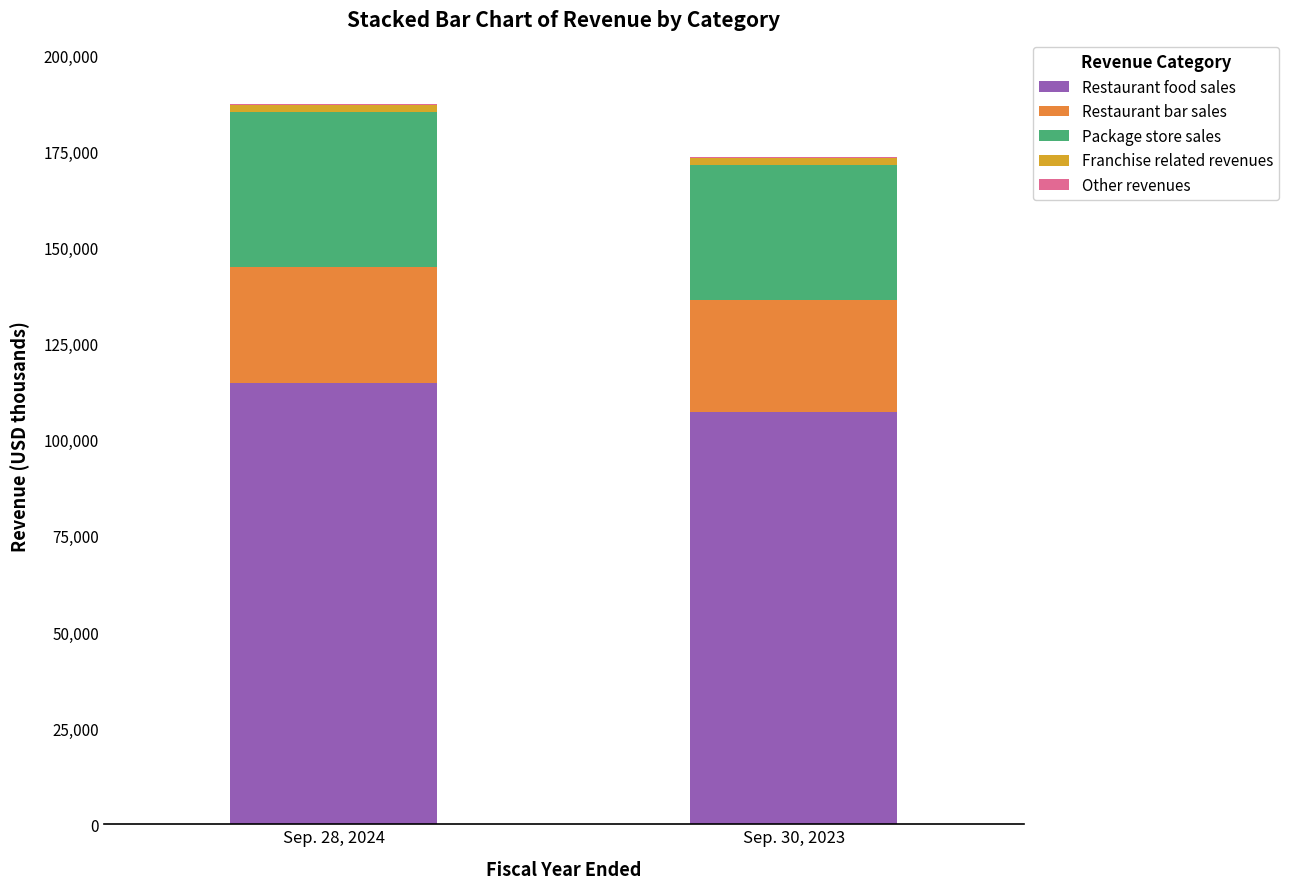

What is the highest value of the Restaurant food sales series?

114795